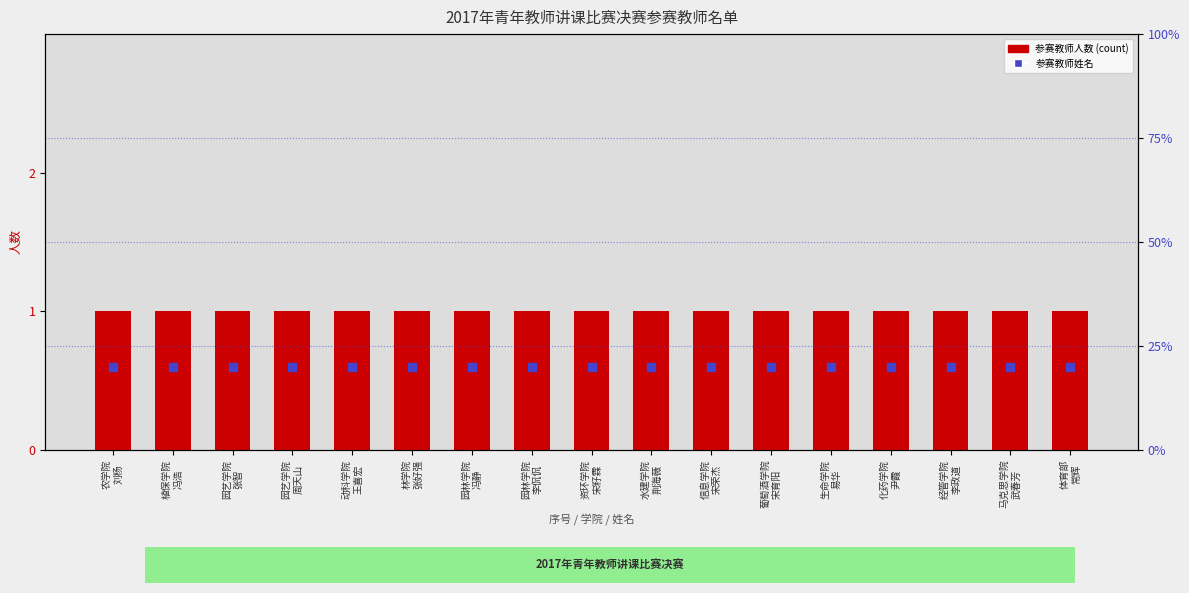

What are all the series names shown in the legend?

参赛教师人数, 参赛教师姓名